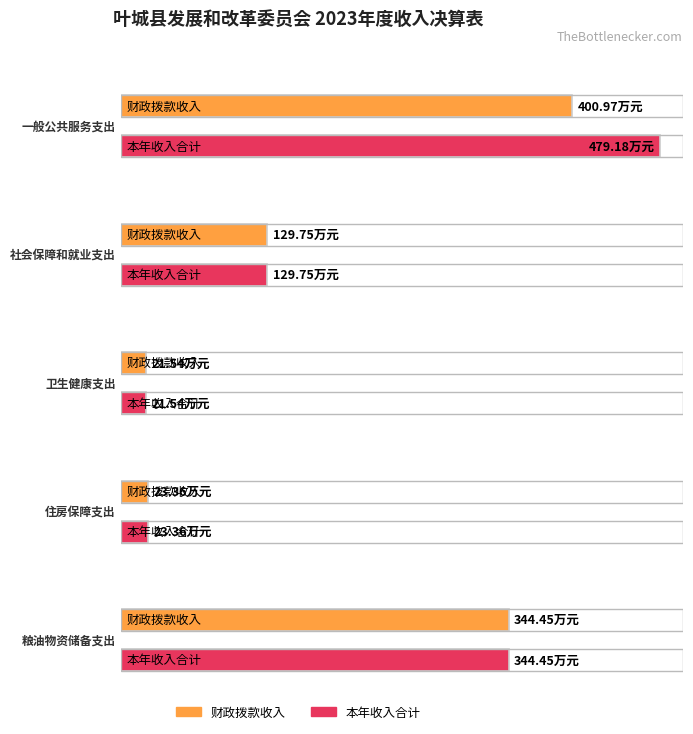

What is the sum of the 财政拨款收入 values at 社会保障和就业支出 and 住房保障支出?

153.1